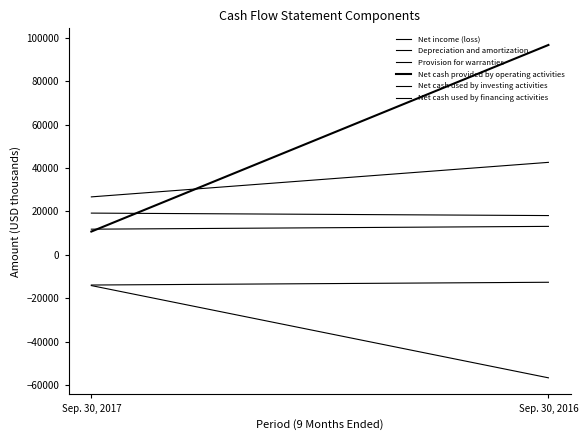

Reading left to right, transcribe all the data shown in this chart.

Net income (loss): Sep. 30, 2017=26736	Sep. 30, 2016=42654
Depreciation and amortization: Sep. 30, 2017=19253	Sep. 30, 2016=18118
Provision for warranties: Sep. 30, 2017=11842	Sep. 30, 2016=13135
Net cash provided by operating activities: Sep. 30, 2017=10749	Sep. 30, 2016=96773
Net cash used by investing activities: Sep. 30, 2017=-14163	Sep. 30, 2016=-56693
Net cash used by financing activities: Sep. 30, 2017=-13909	Sep. 30, 2016=-12634